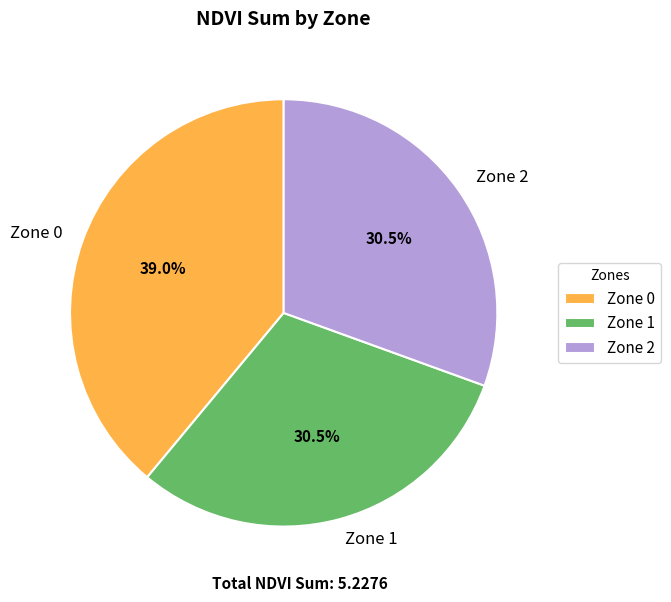

Is there any slice that represents more than half of the pie?

No